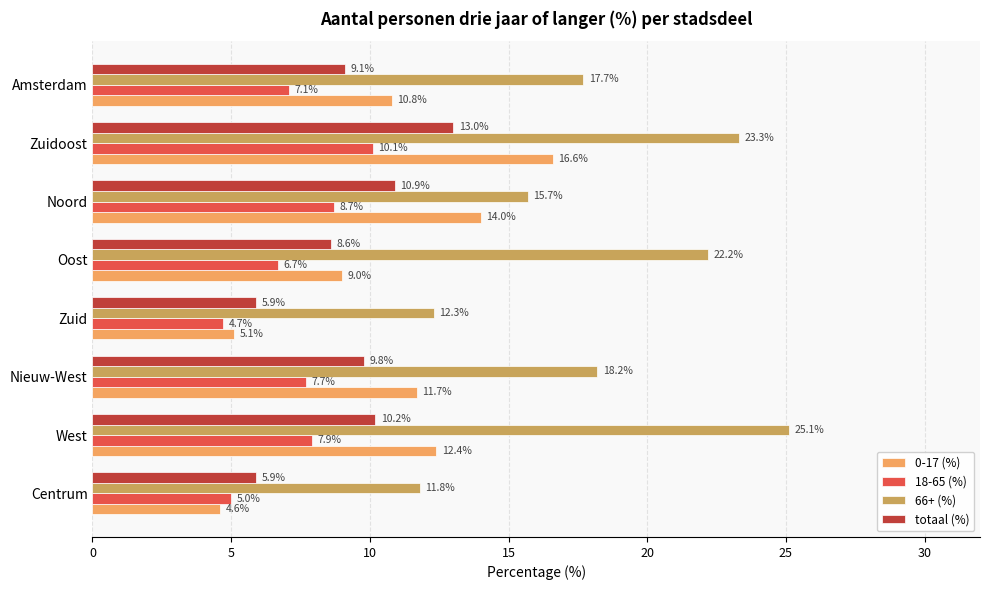

At how many categories does at least one series exceed 9?

8